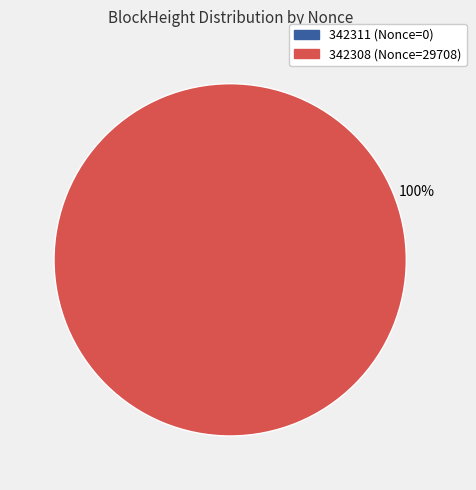

The 342308 slice represents 100% of the pie. True or false?

True